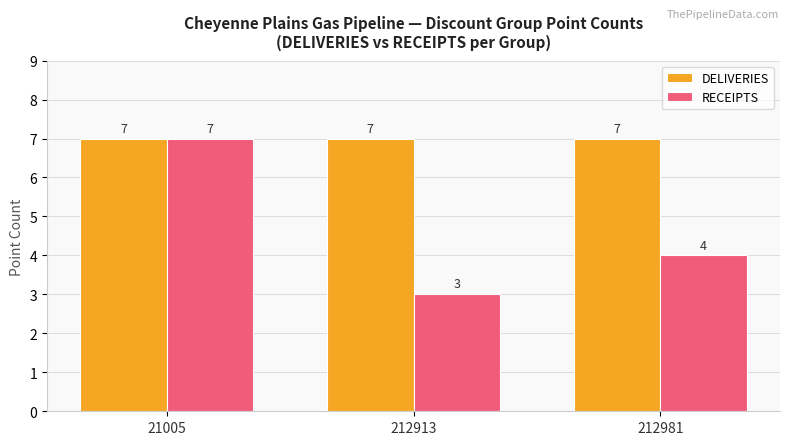

The value of RECEIPTS at 21005 is 4. True or false?

False